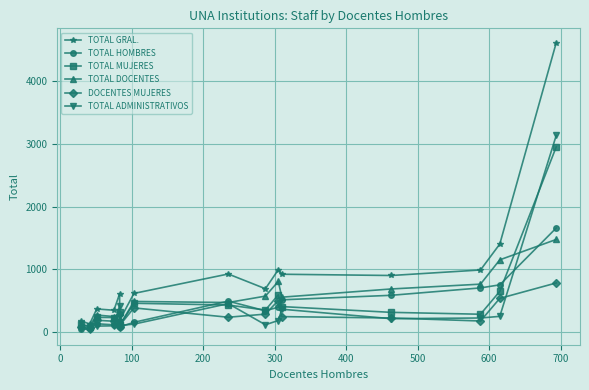

True or false: TOTAL GRAL. and TOTAL DOCENTES intersect in this chart.

False